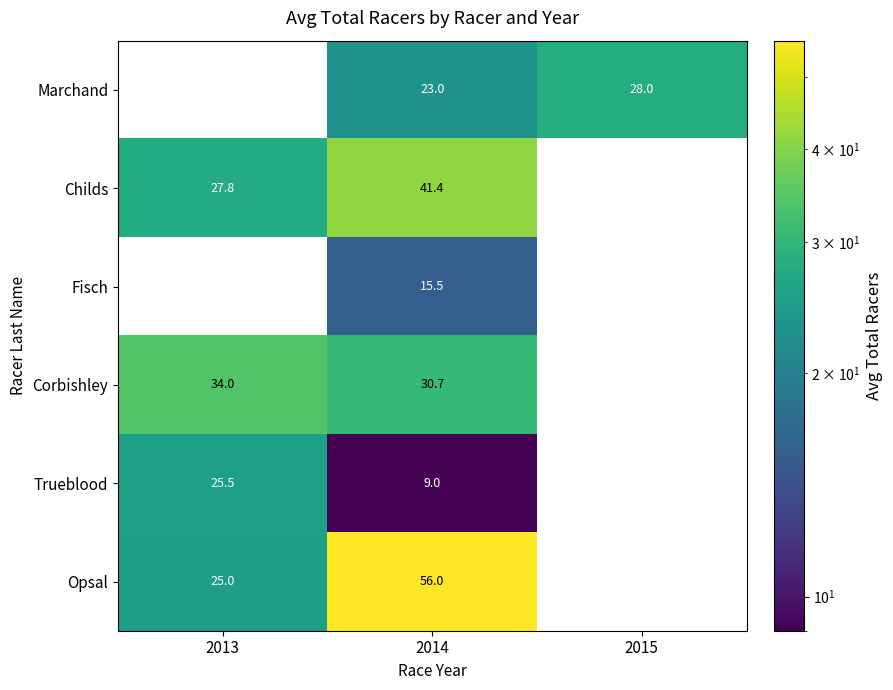

What is the difference between the Corbishley values at 2013 and 2014?

3.3